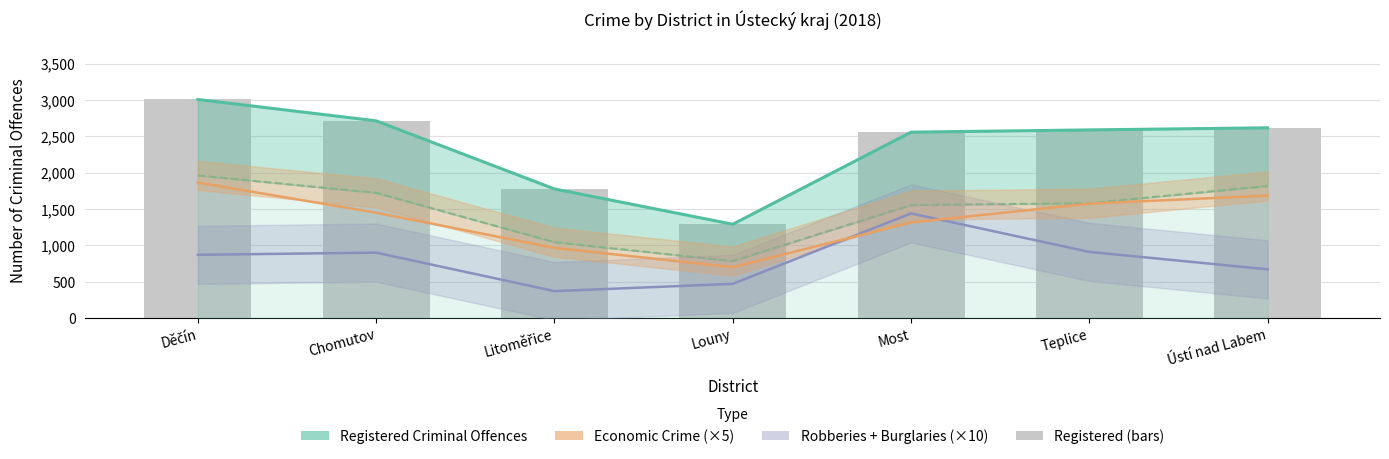

How many data points in Clarified Criminal Offences are less than 1580?

3